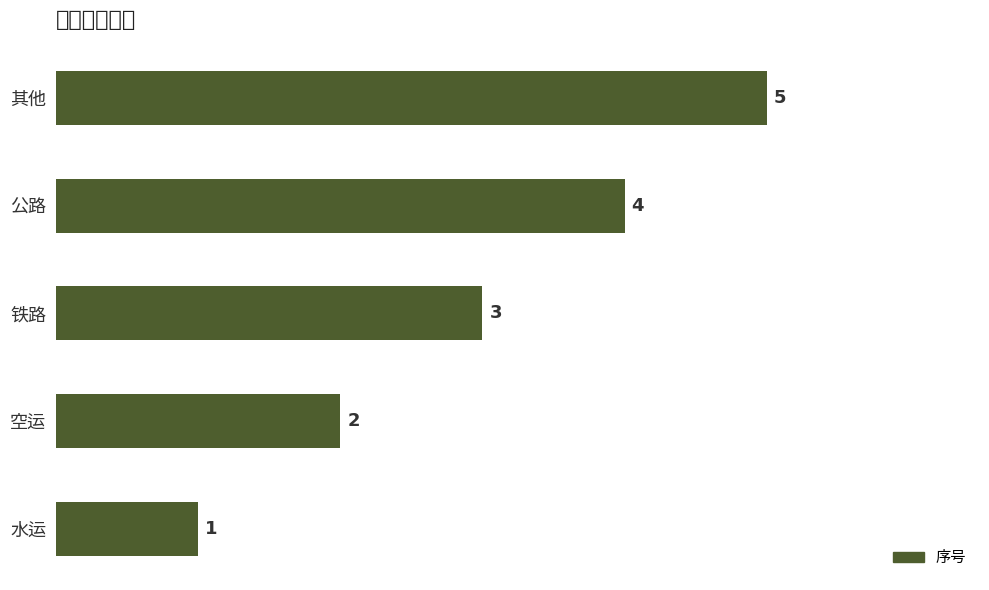

What is the average value?

3